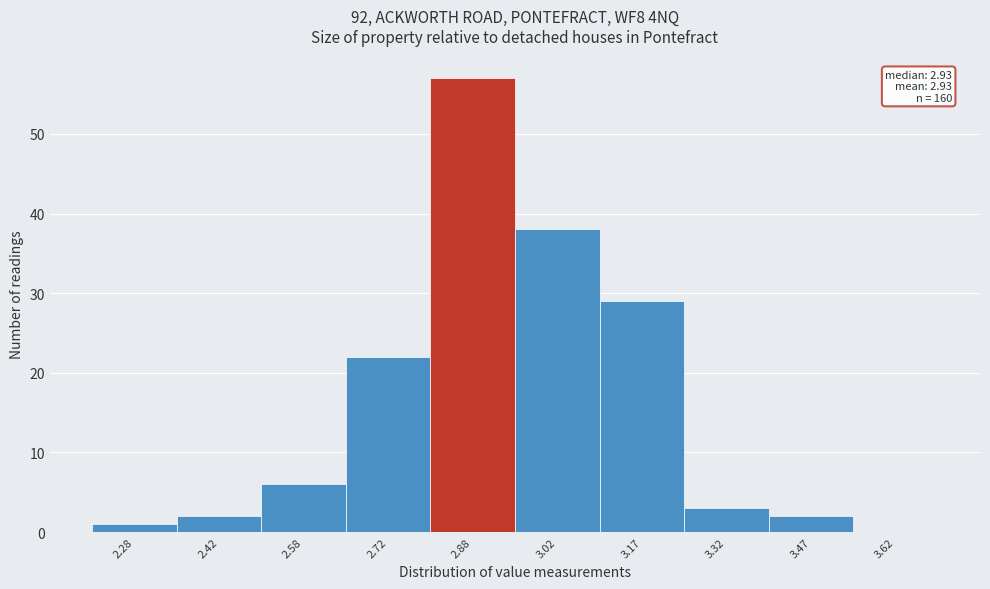

Over which range of the x-axis is the bar tallest?

2.80 to 2.95